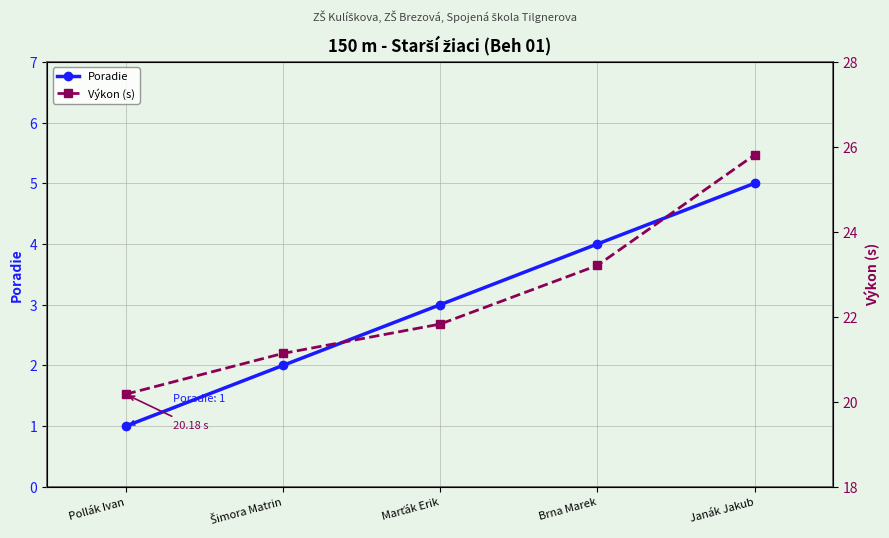

Reading left to right, transcribe all the data shown in this chart.

Poradie: Pollák Ivan=1.0	Šimora Matrin=2.0	Marťák Erik=3.0	Brna Marek=4.0	Janák Jakub=5.0
Výkon (s): Pollák Ivan=20.2	Šimora Matrin=21.1	Marťák Erik=21.8	Brna Marek=23.2	Janák Jakub=25.8